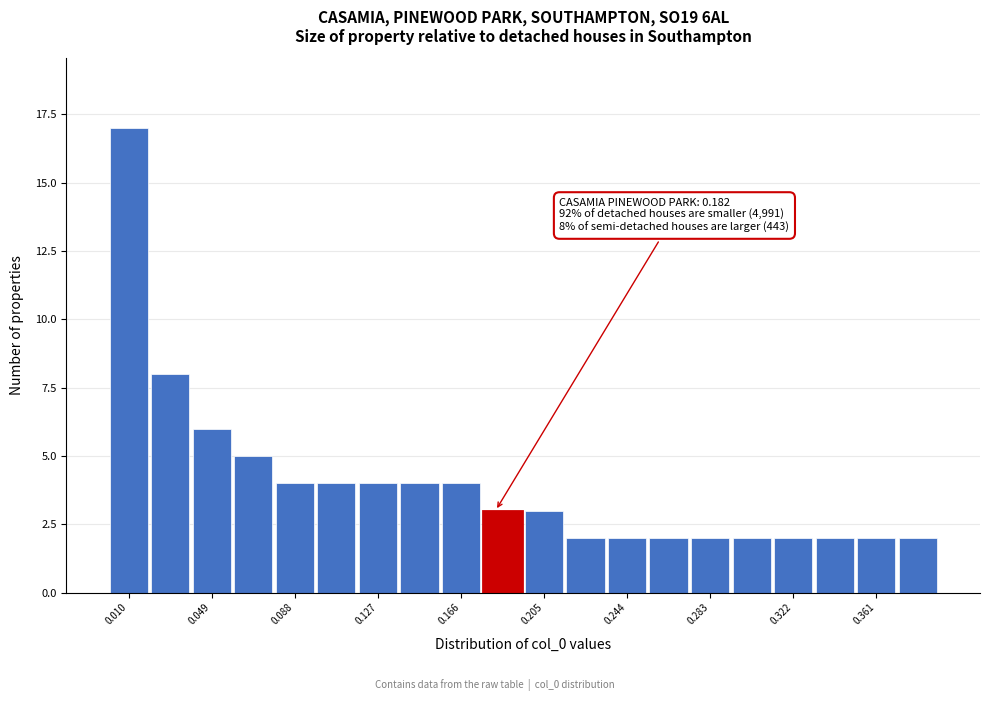

Read against the x-axis, roughly where is the centre of the tallest bar?

0.010